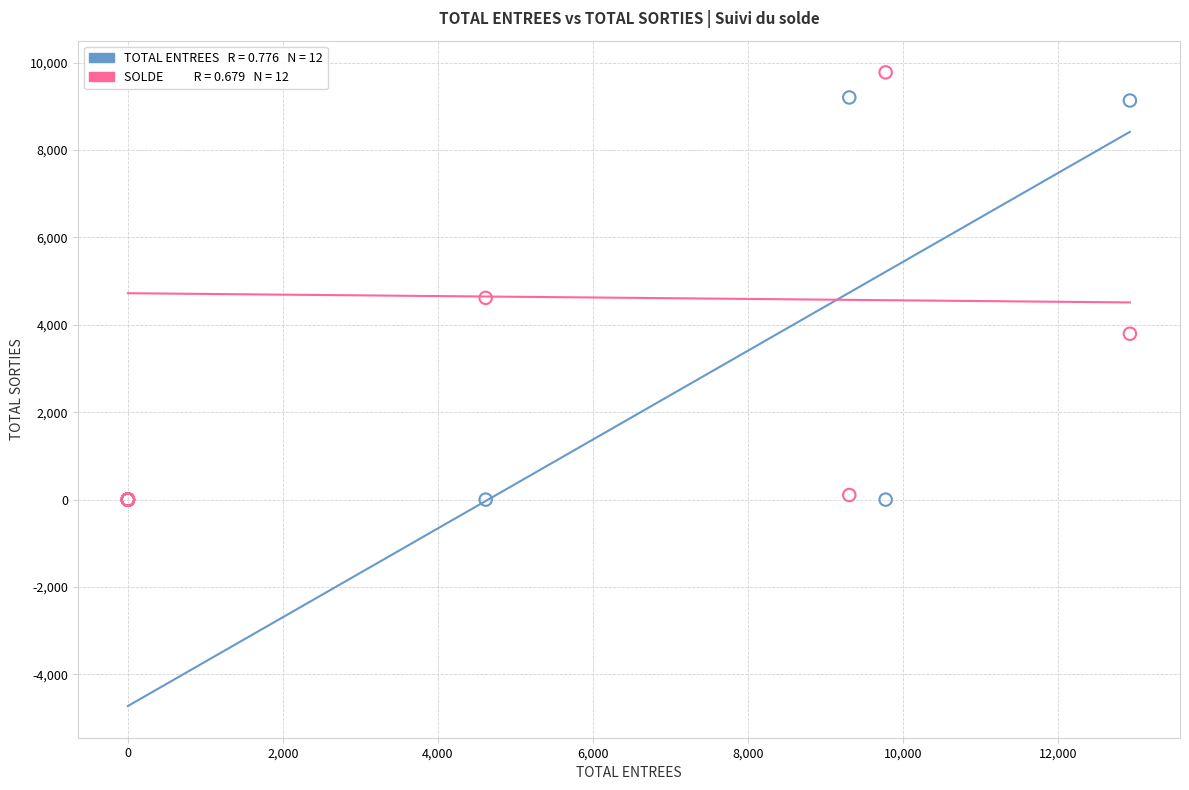

Across all series, what Y value is closest to 4889?

4617.0